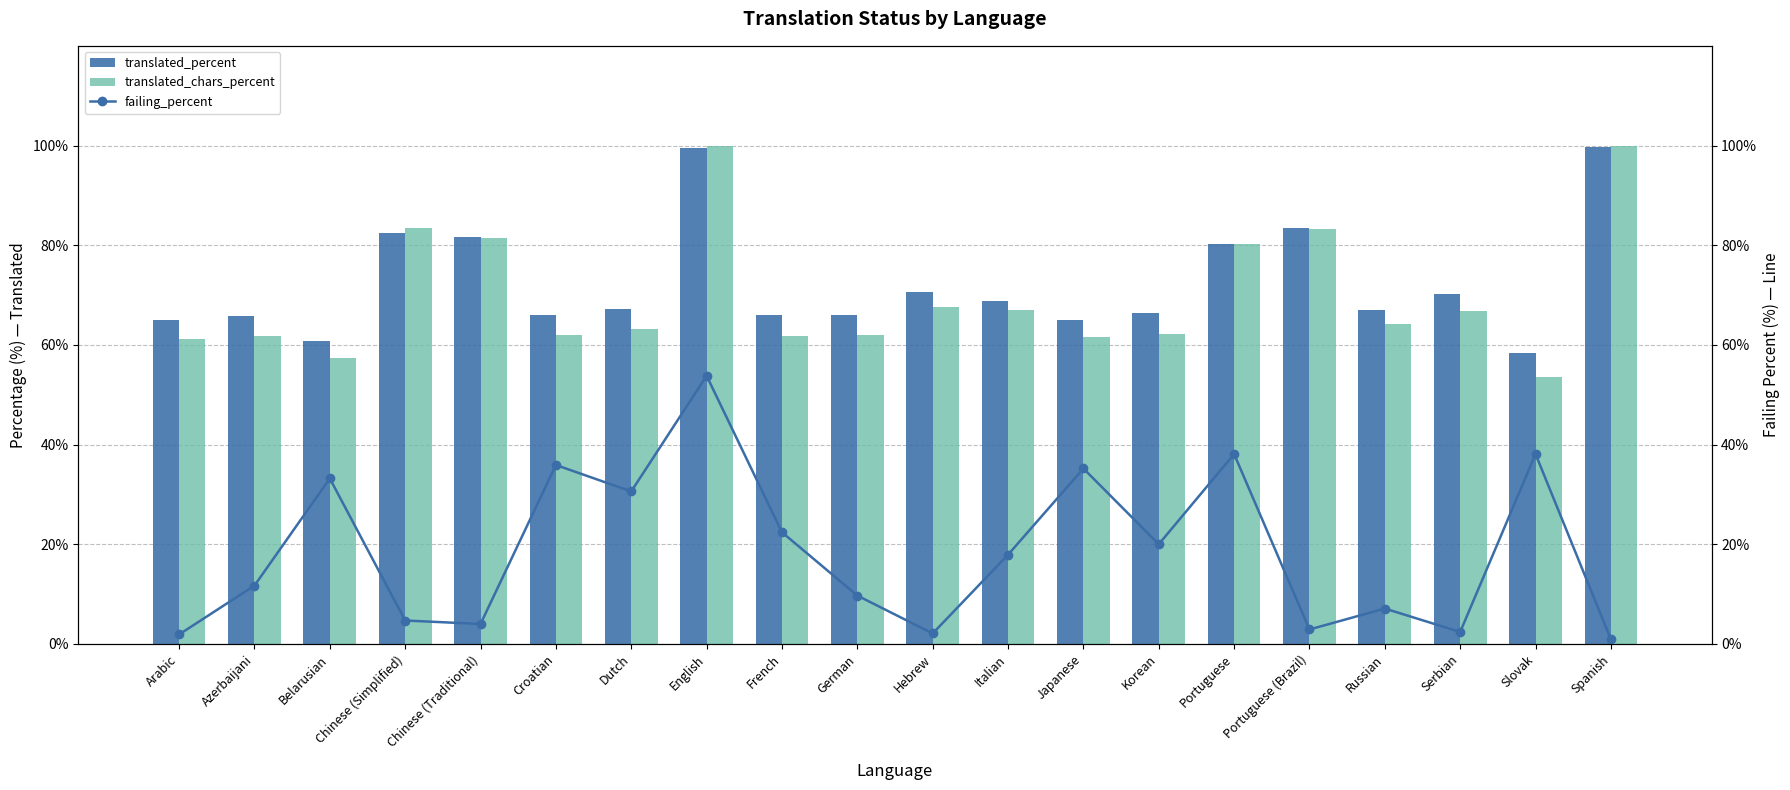

What is the total value across all series at Chinese (Traditional)?

167.0